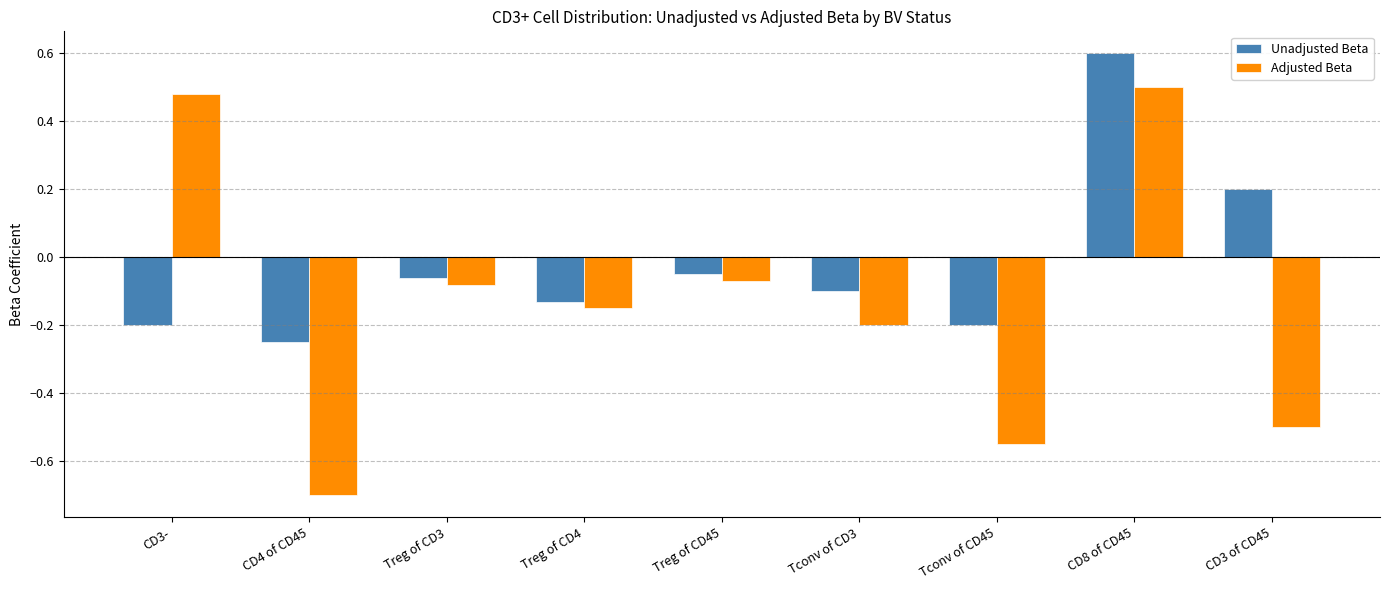

What is the total value across all series at Tconv of CD3?

-0.3